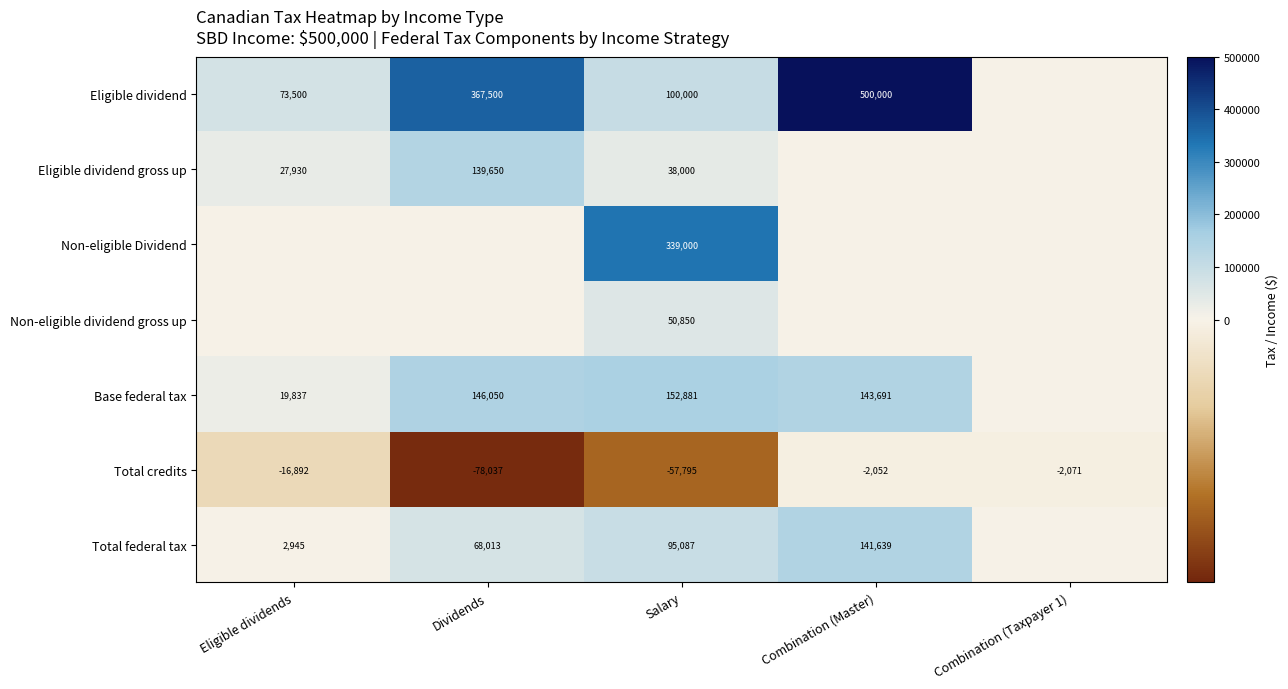

What is the difference between the maximum and second lowest values in the Total credits series?

55743